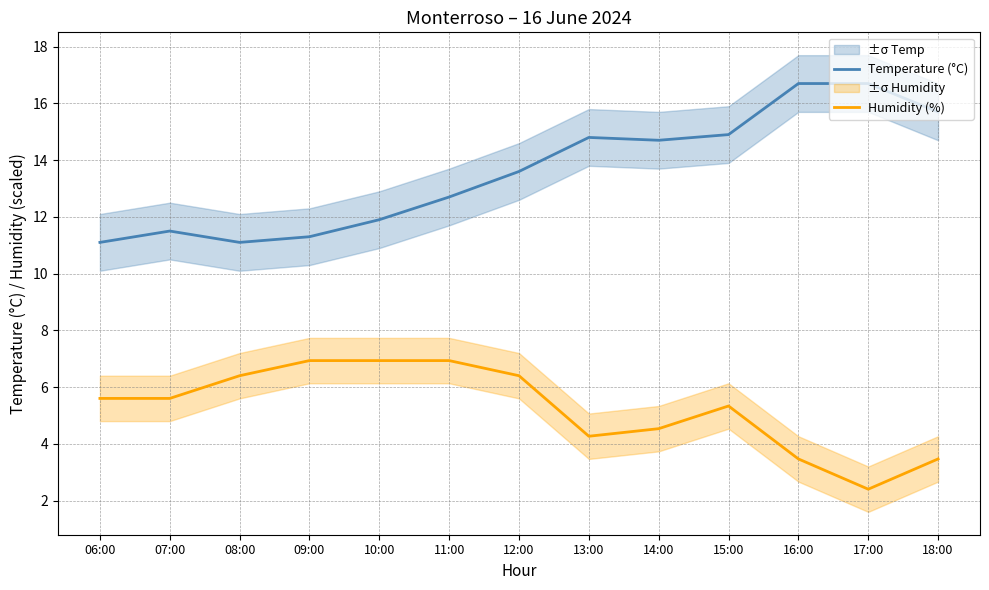

The Temperature (°C) series shows 4.8 at 12:00. True or false?

False